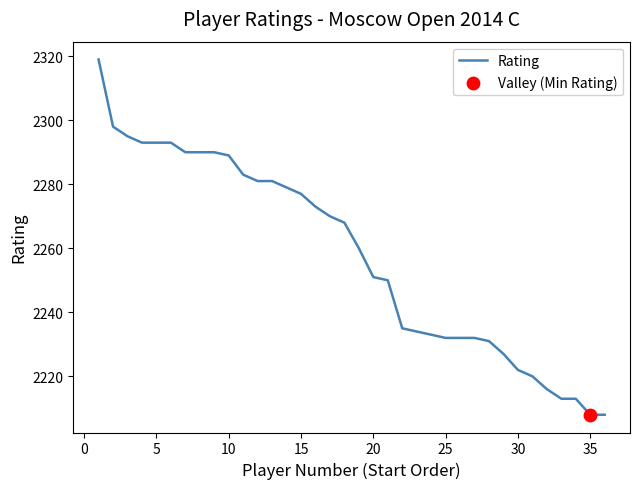

What is the greatest value displayed?

2319